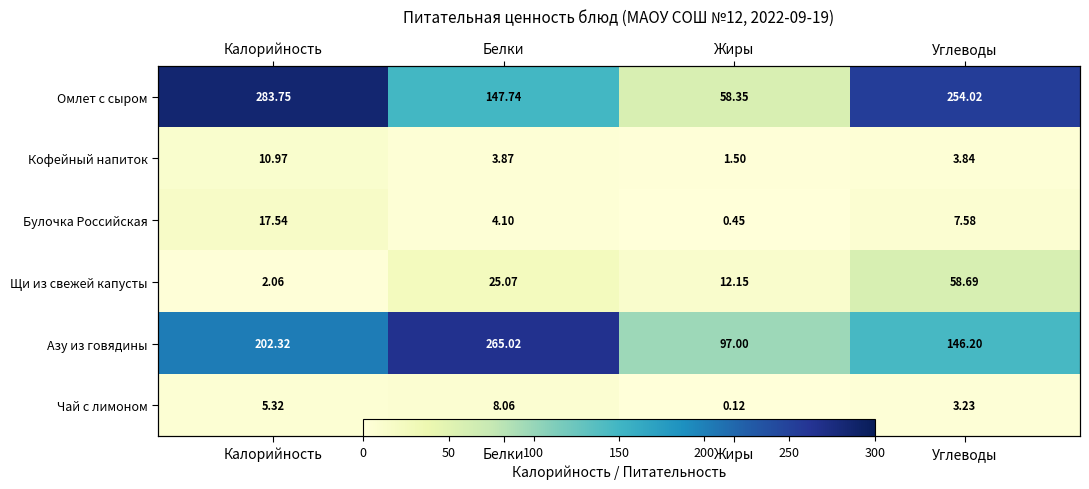

Which label corresponds to the largest value in the chart?

Калорийность